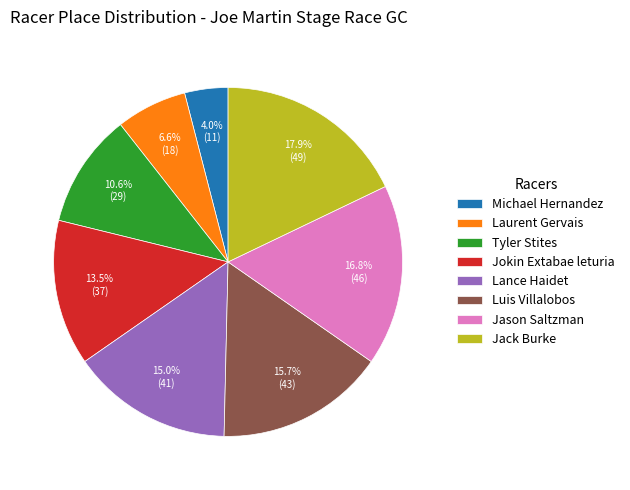

Does any single category account for the majority?

No